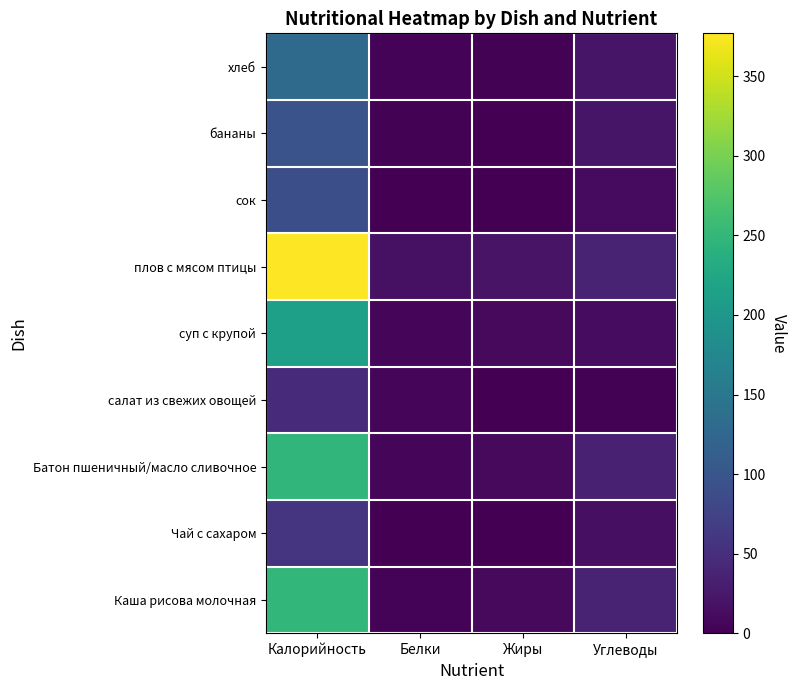

At which category is the sum across all series the highest?

Калорийность